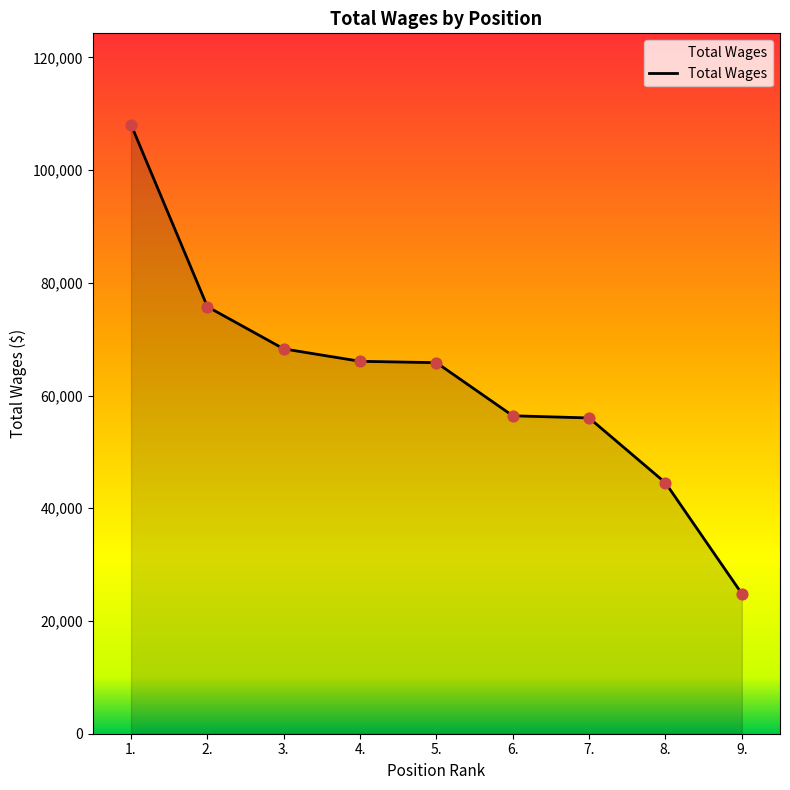

Approximately how many times larger is the value at 2. compared to 7.?

1.4